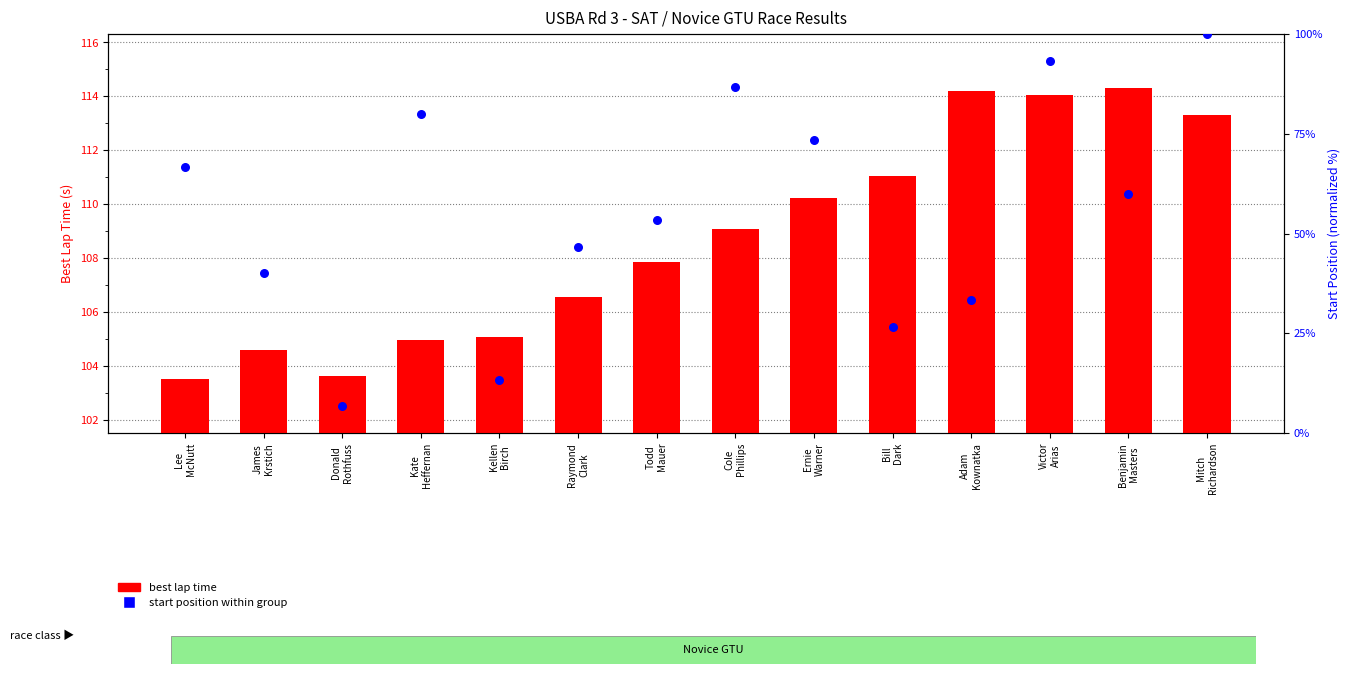

Which series contains the highest Y value?

best lap time